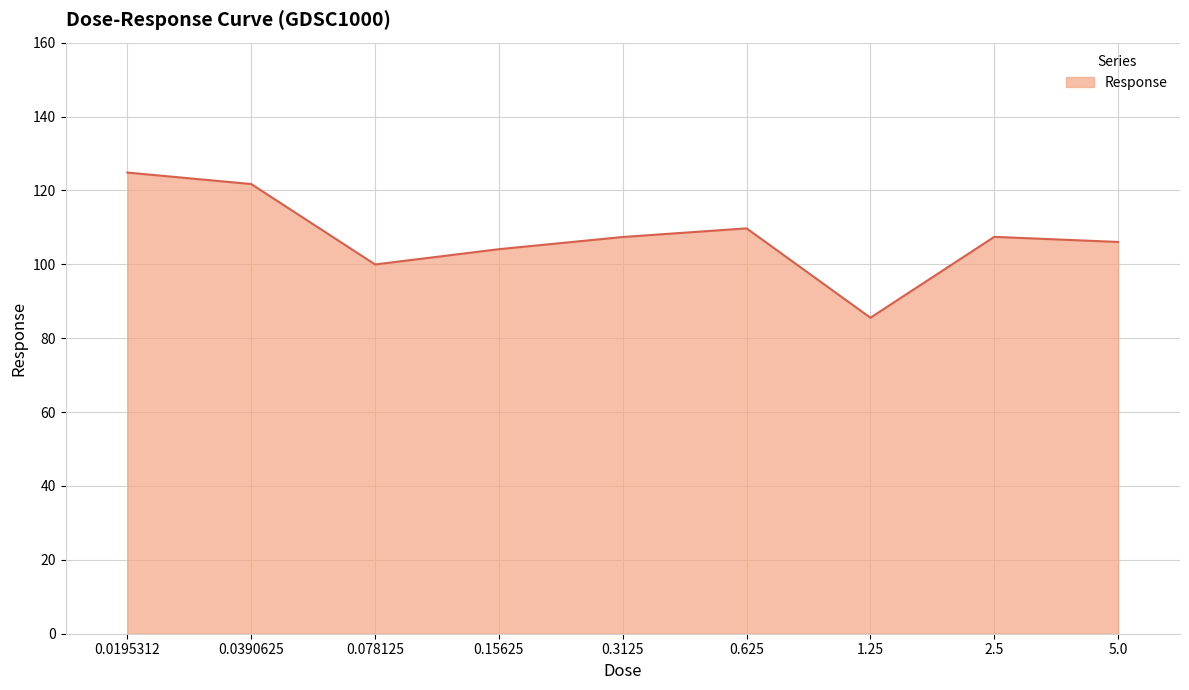

What is the change in value from 1.25 to 5.0?

+20.5